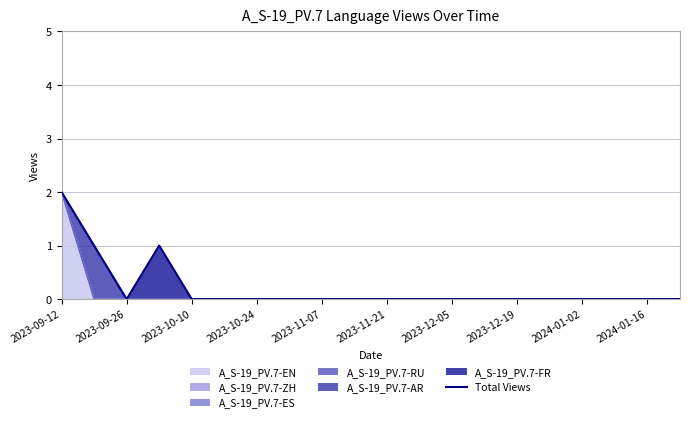

What is the label of the 1st point from the left?

2023-09-12